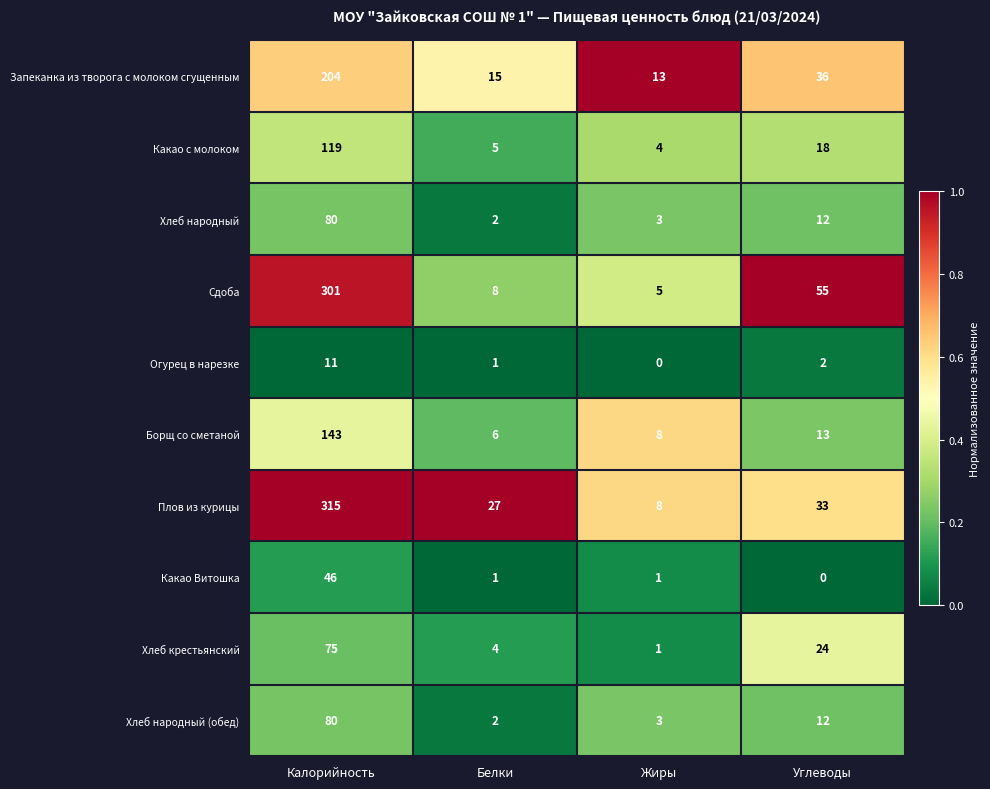

What is the sum of the Плов из курицы values at Калорийность and Углеводы?

348